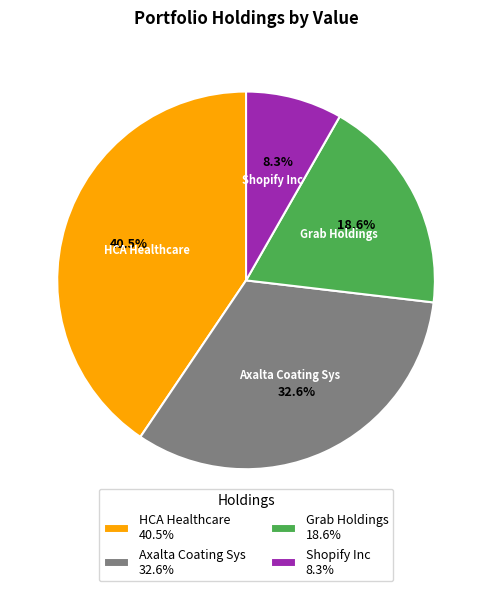

To the nearest percent, what is the difference between the largest and smallest slice percentages?

32%